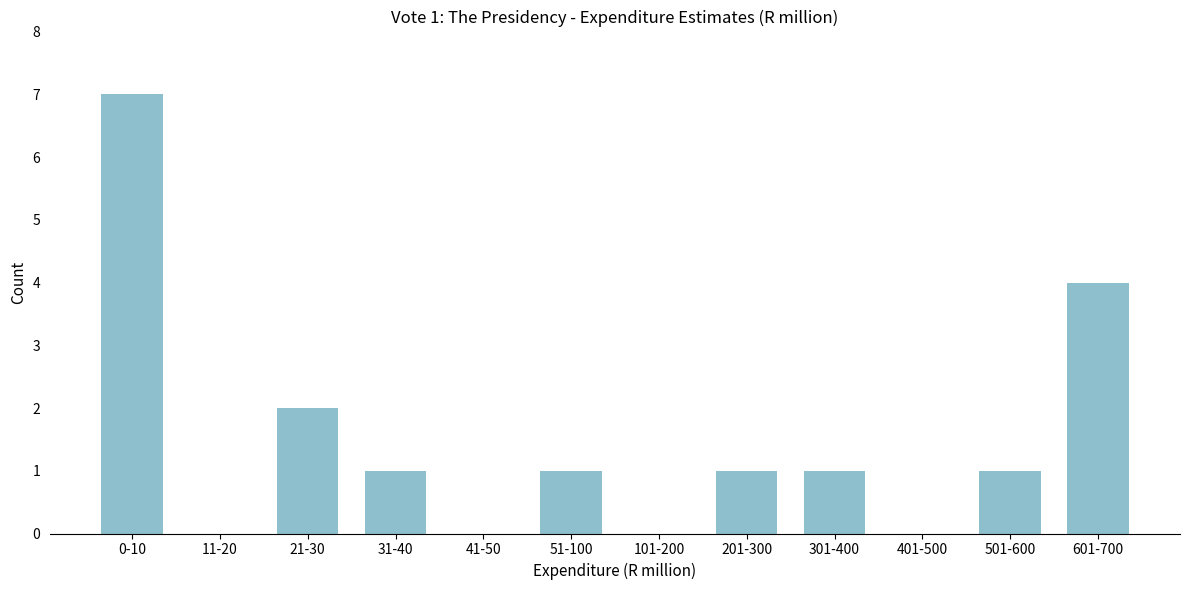

Reading left to right, what are all the values shown in this chart?

0-10=7	11-20=0	21-30=2	31-40=1	41-50=0	51-100=1	101-200=0	201-300=1	301-400=1	401-500=0	501-600=1	601-700=4